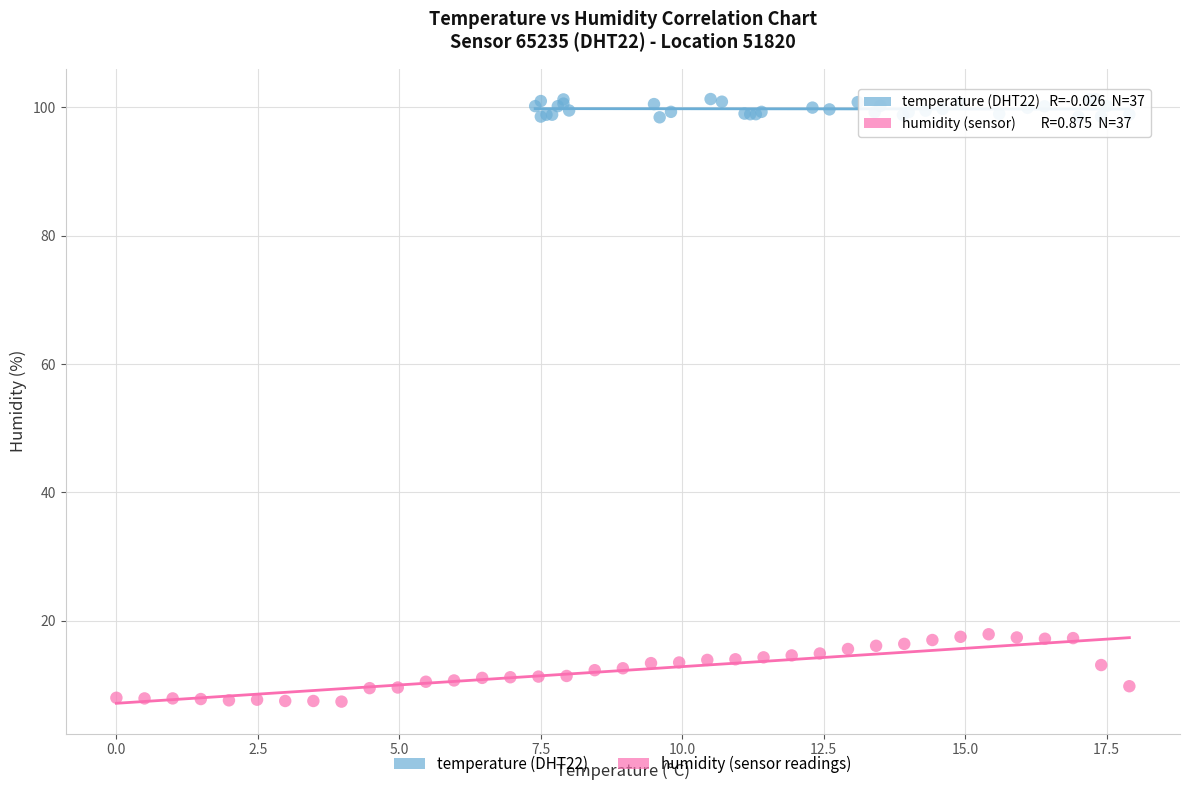

What are all the series names shown in the legend?

temperature (DHT22), humidity (sensor readings)